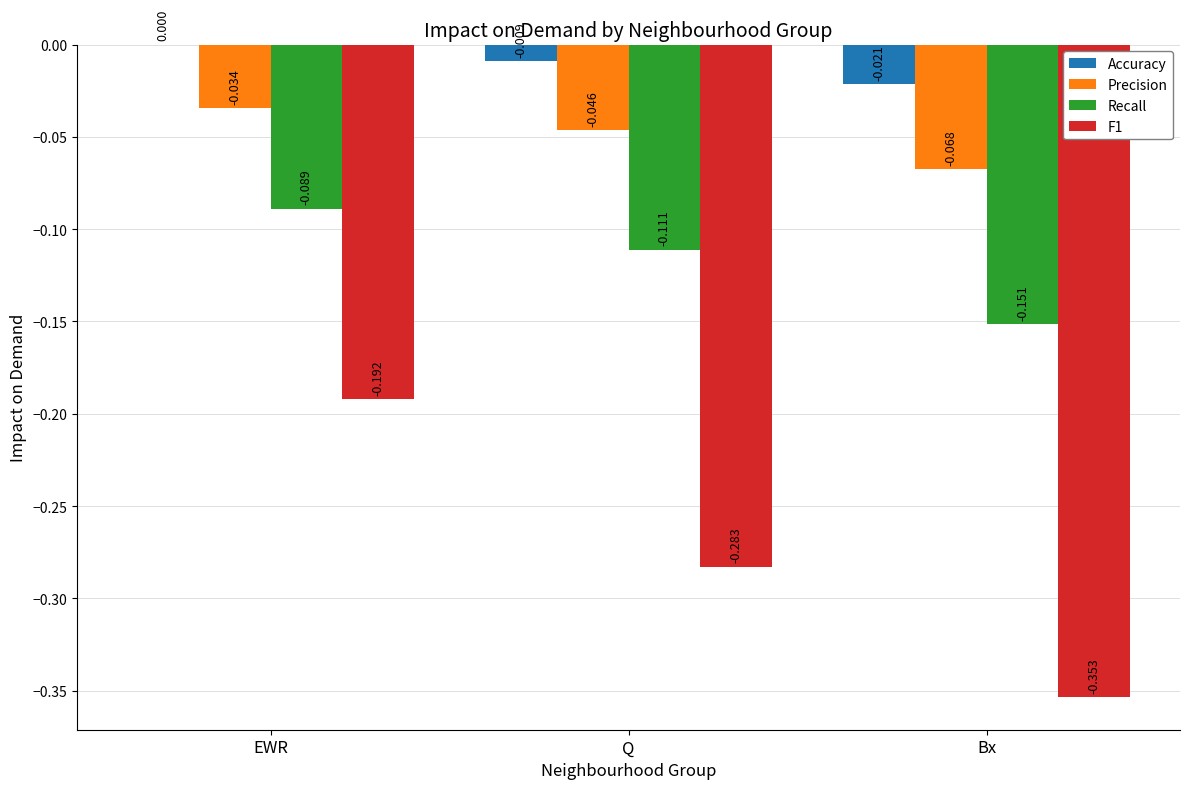

Is the value of Accuracy at EWR greater than the value of F1 at EWR?

Yes